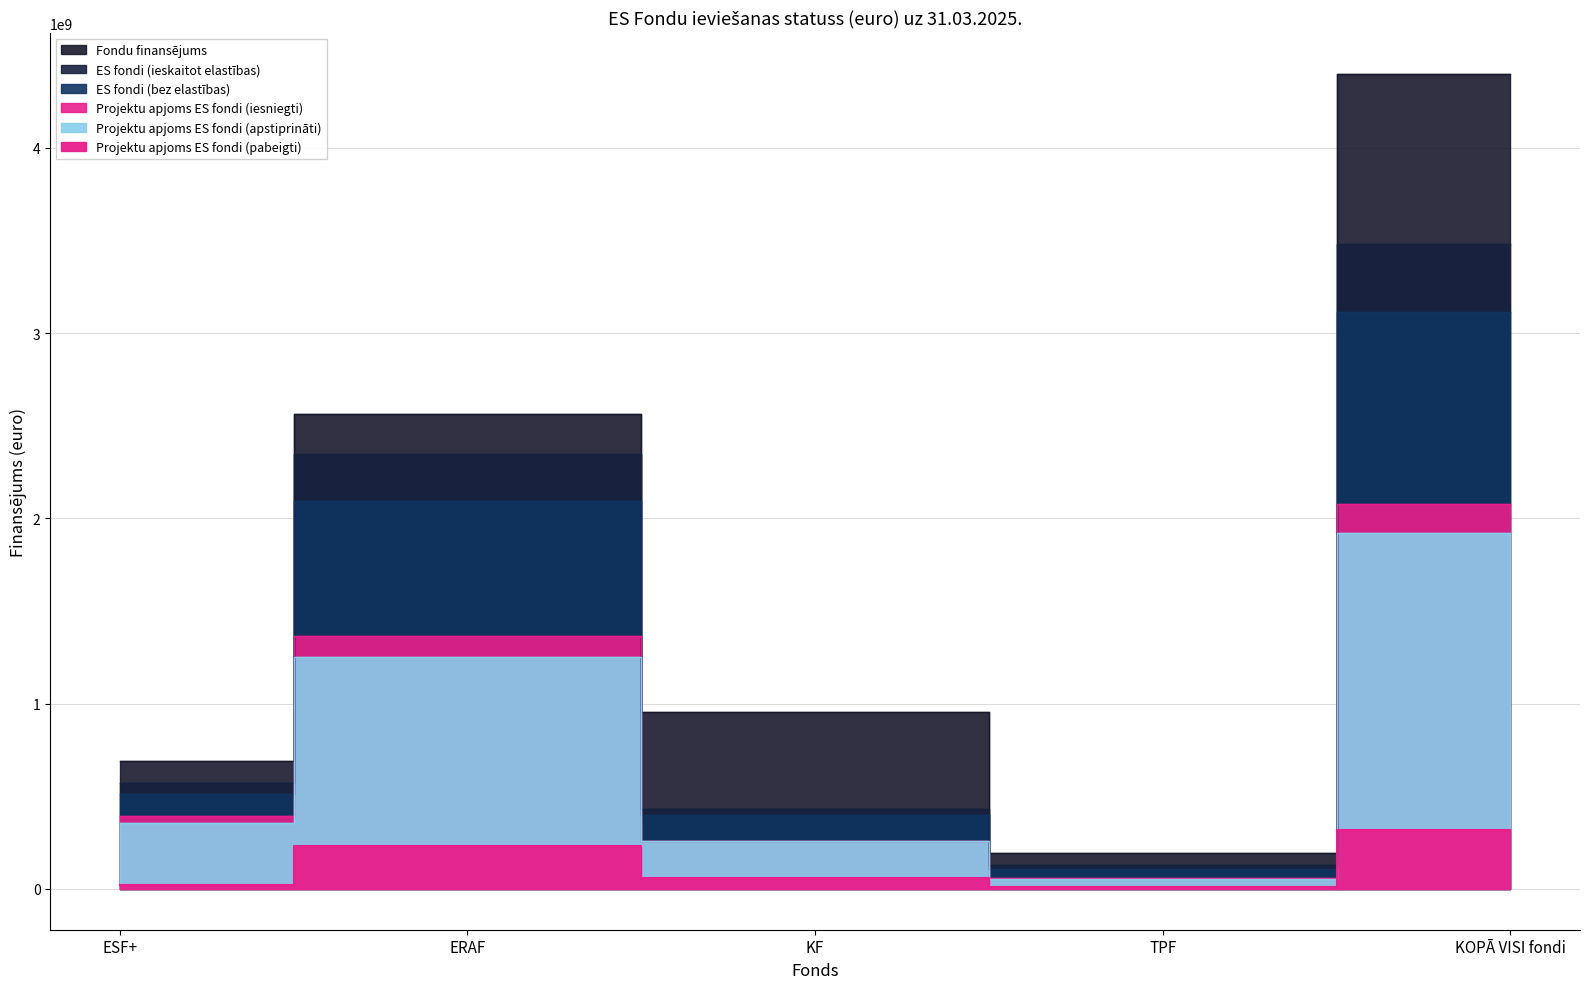

How many data points in Projektu apjoms ES fondi (iesniegti) are above 394365325?

2